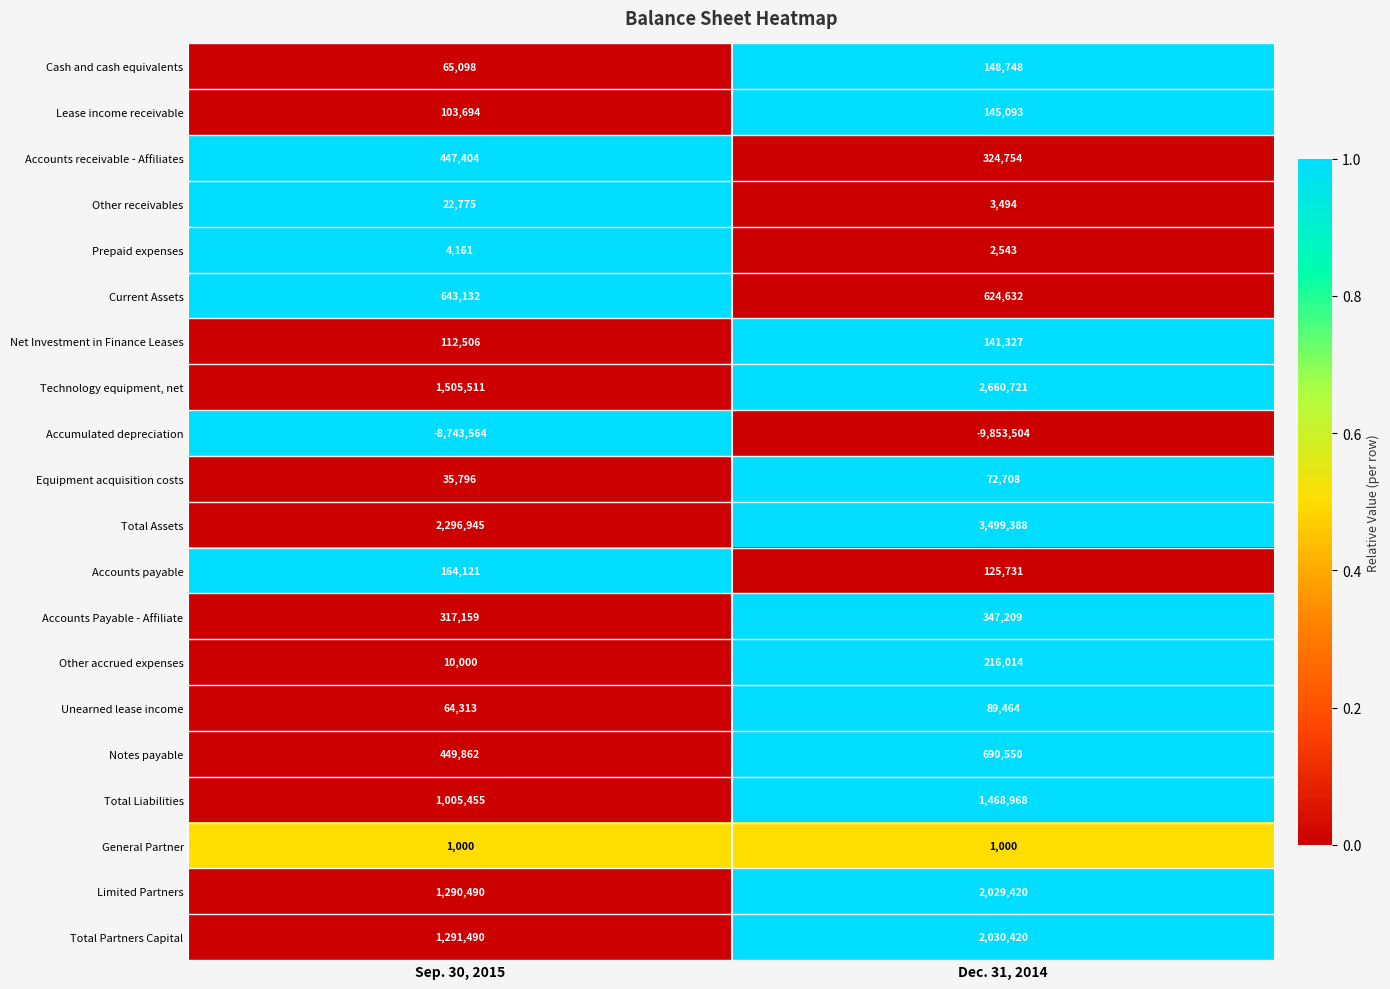

At which category is the sum across all series the highest?

Dec. 31, 2014